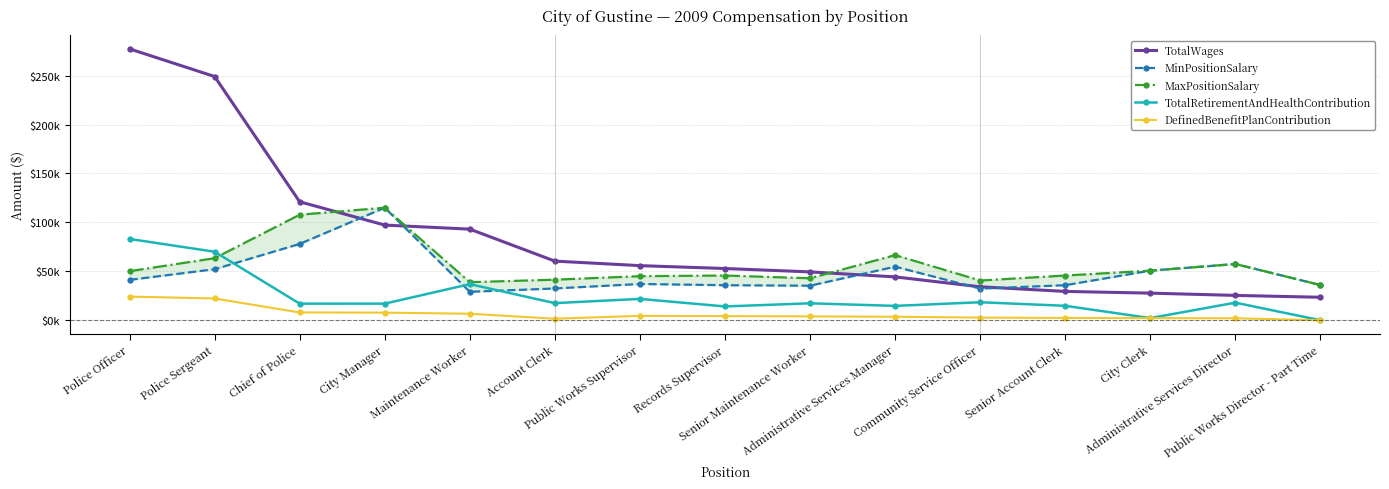

In TotalRetirementAndHealthContribution, how many points are higher than both neighbors (excluding endpoints)?

5